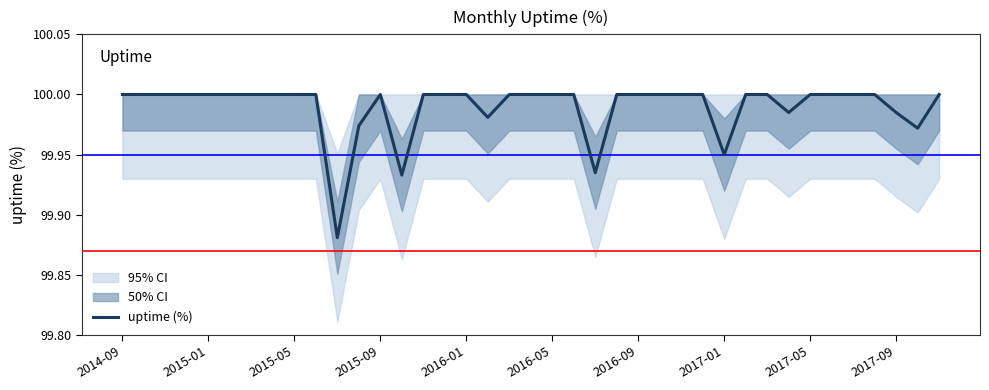

Is it true that the value at 14 is 61.5?

False